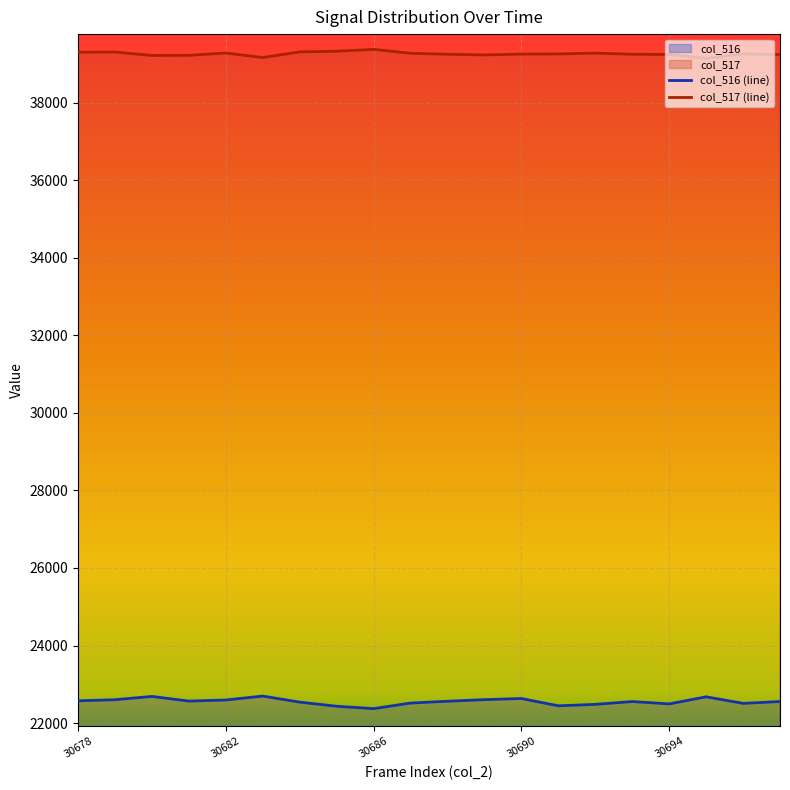

True or false: col_517 has more than 1 interior local peaks.

True